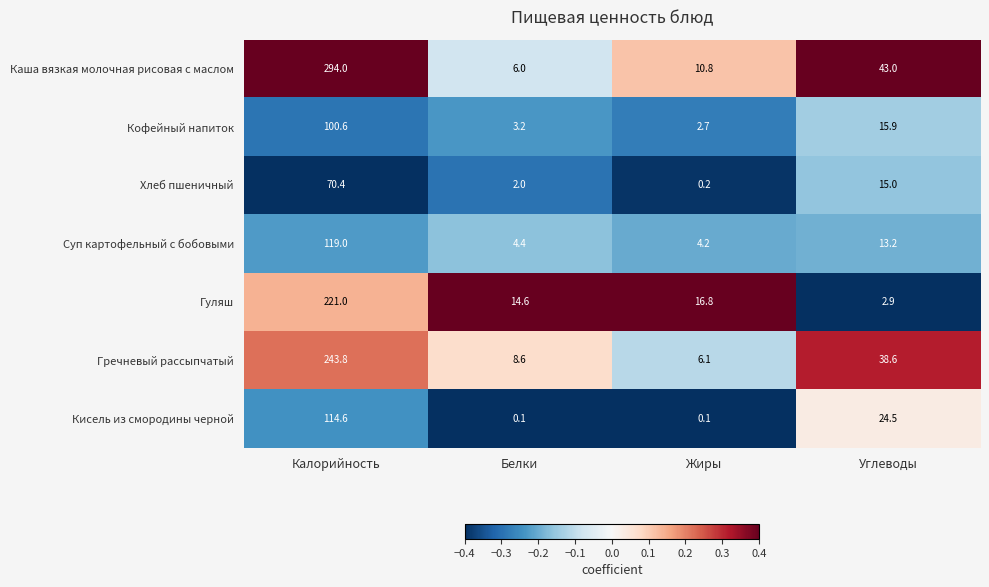

Reading left to right, what are all the values shown in this chart?

Каша вязкая молочная рисовая с маслом: 294.0	6.0	10.8	43.0
Кофейный напиток: 100.6	3.2	2.7	15.9
Хлеб пшеничный: 70.4	2.0	0.2	15.0
Суп картофельный с бобовыми: 119.0	4.4	4.2	13.2
Гуляш: 221.0	14.6	16.8	2.9
Гречневый рассыпчатый: 243.8	8.6	6.1	38.6
Кисель из смородины черной: 114.6	0.1	0.1	24.5